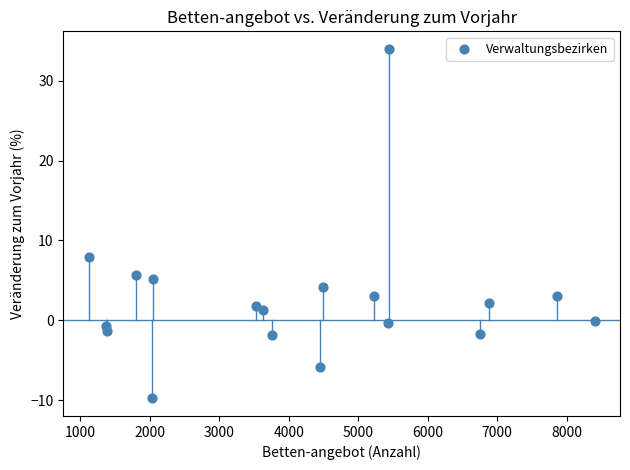

What is the range of X values (max minus min)?

7288.0